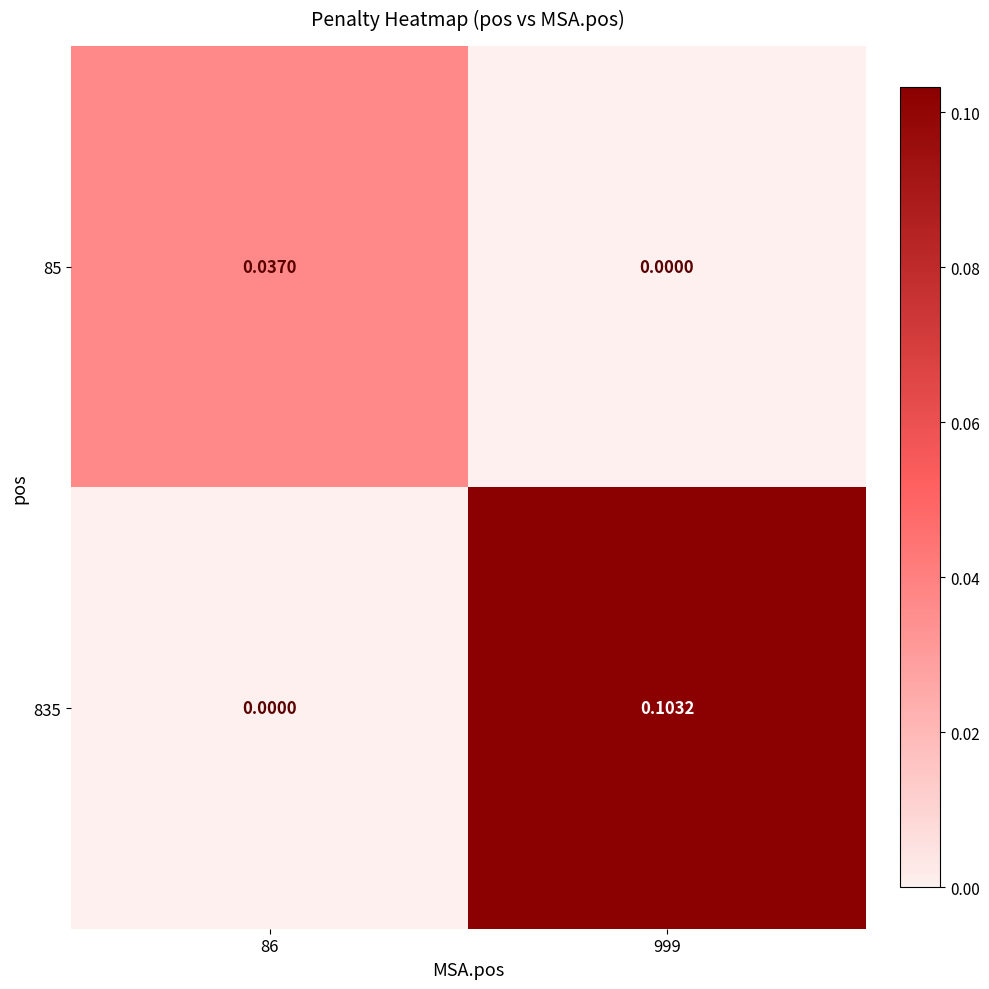

Is the value of 835 at 999 greater than the value of 85 at 86?

Yes